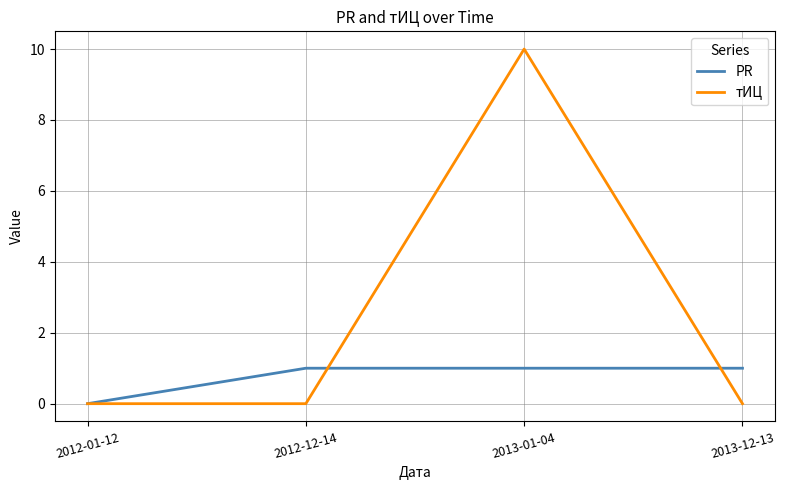

True or false: тИЦ and PR cross at least once.

True